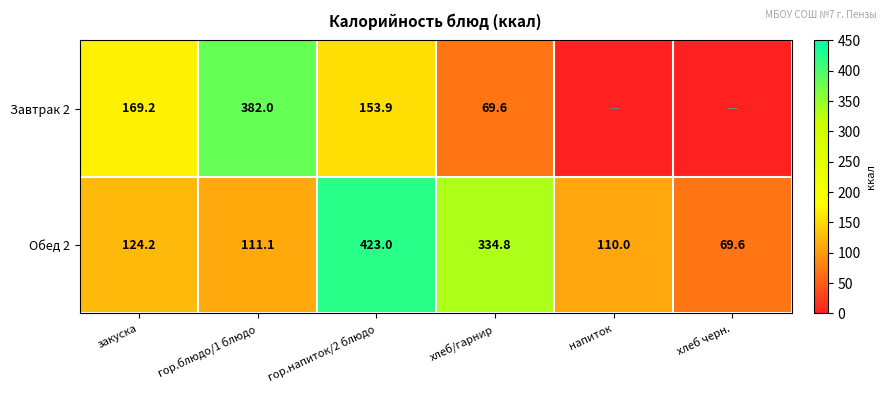

The value of Обед 2 at закуска is 208.6. True or false?

False